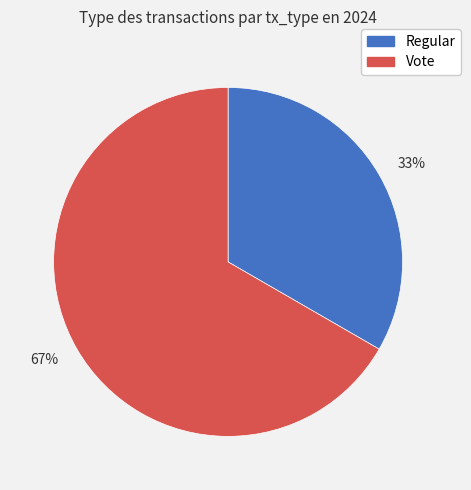

Between 67% and 33%, which is larger?

67%